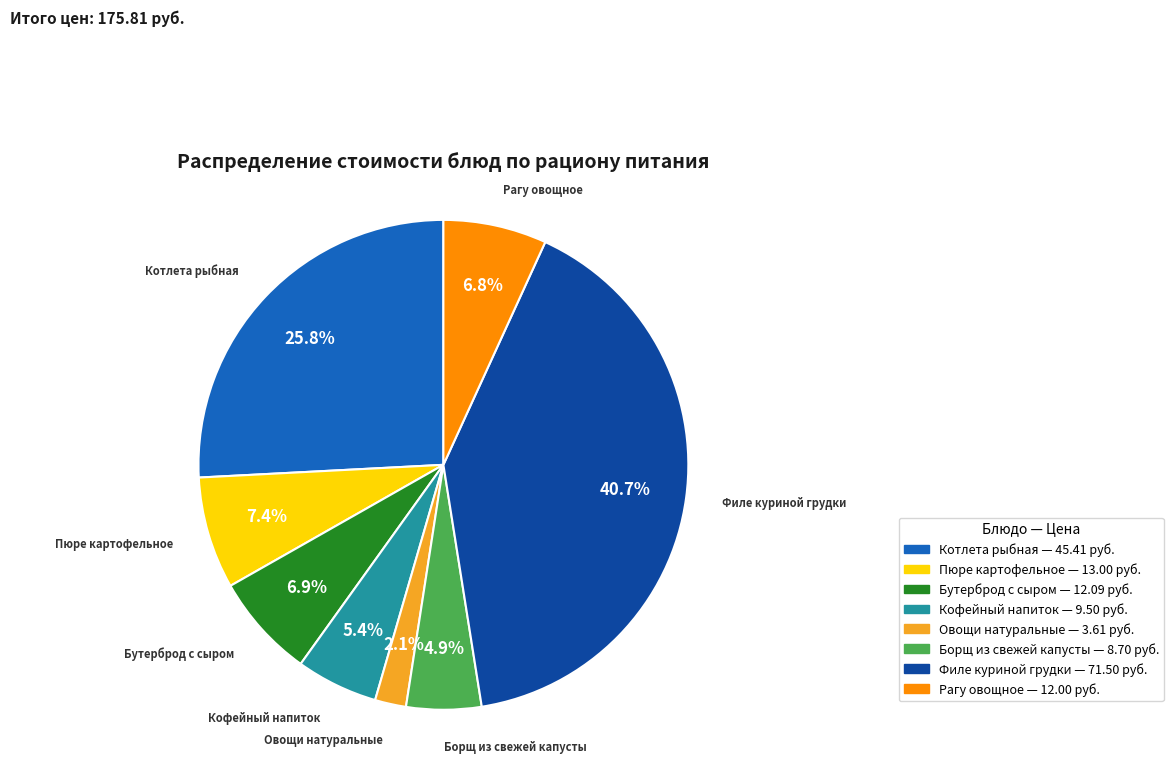

Does any single category account for the majority?

No